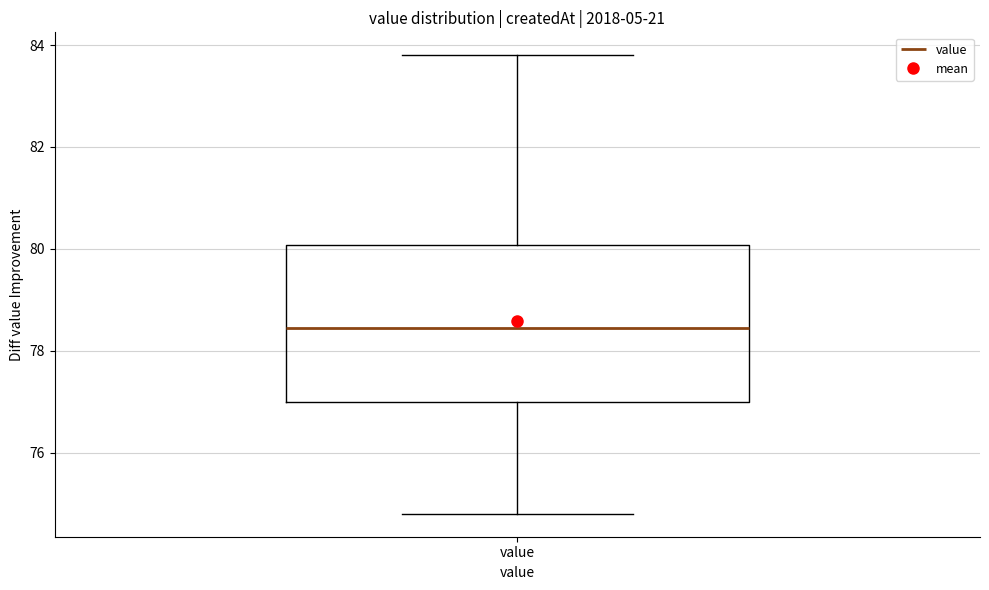

Transcribe this box plot: give where the median line is, the range the box spans, and where the two whiskers end, as read against the y-axis. The values are not printed on the chart, so give them approximately, as read against the axis.

median 78.4, box 77.0 to 80.0, whiskers 74.8 to 83.8